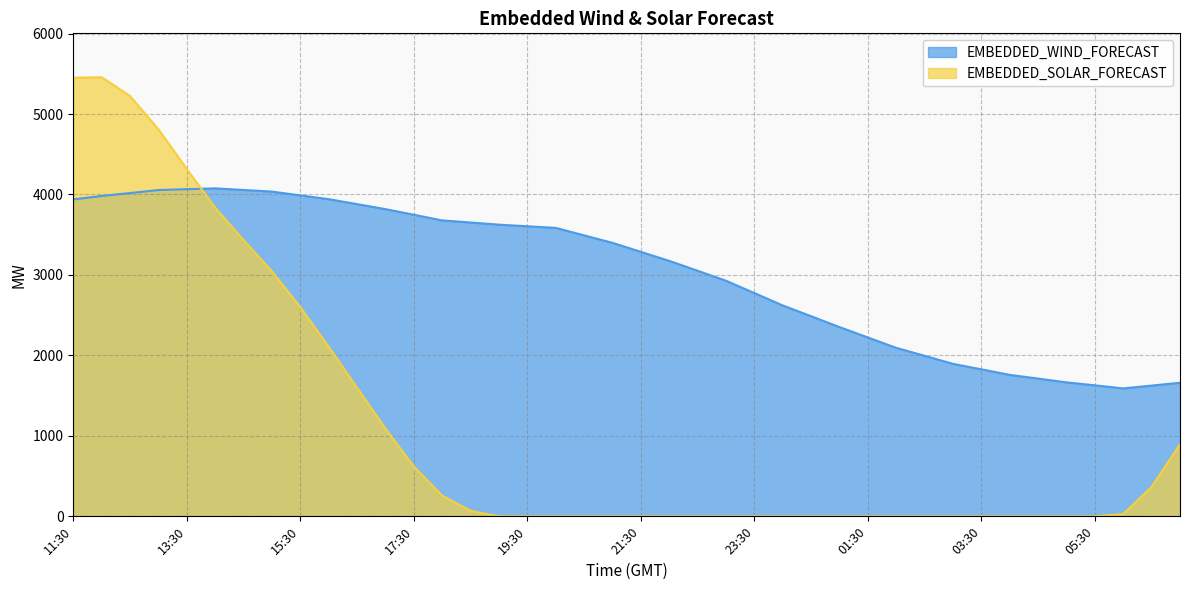

Which series changed the most between 23:30 and 01:30?

EMBEDDED_WIND_FORECAST